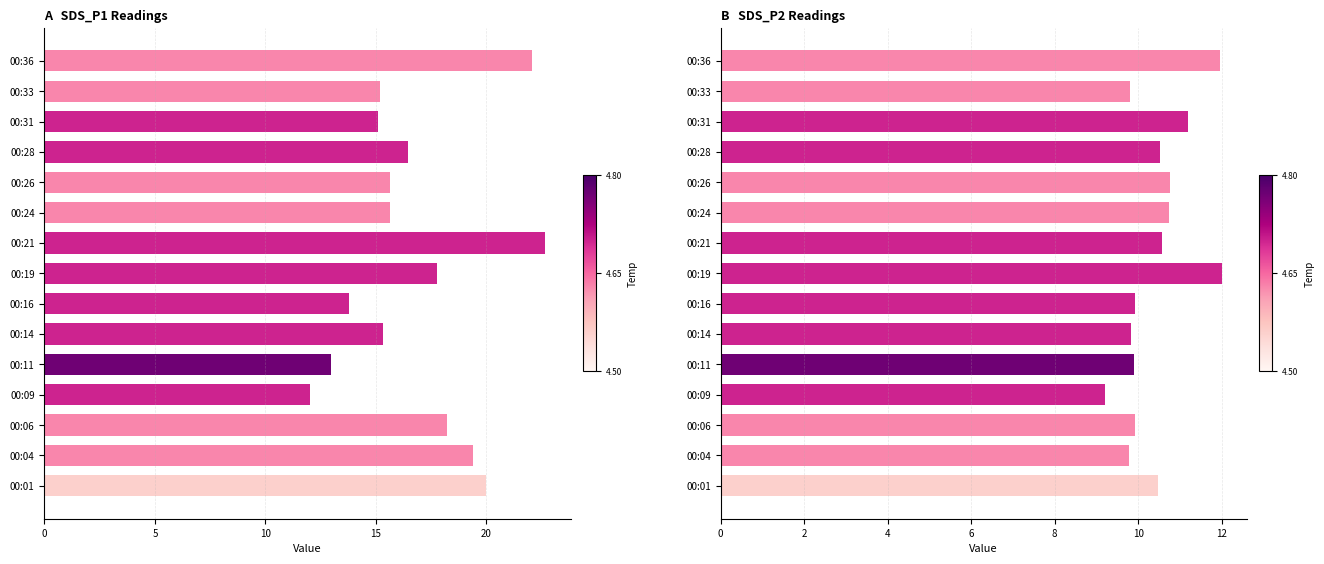

True or false: SDS_P1 has a value of 27.8 at 00:06.

False